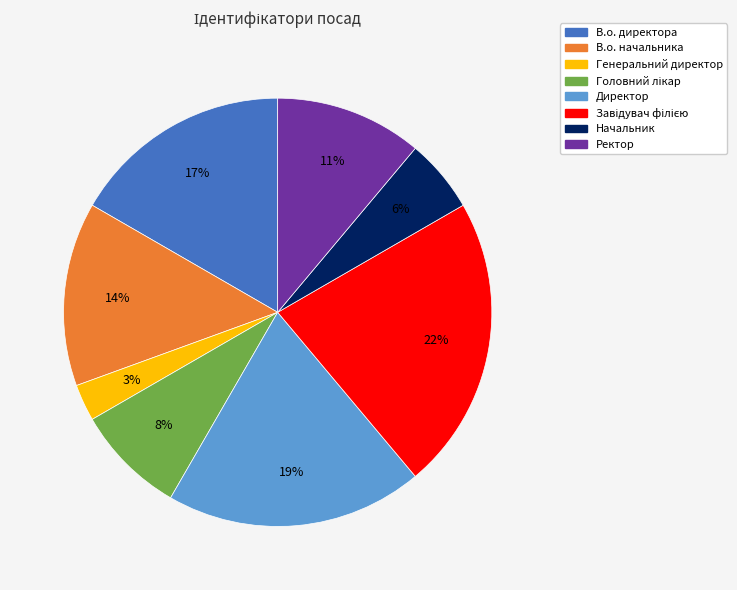

To the nearest percent, what percentage of the pie is Начальник?

6%